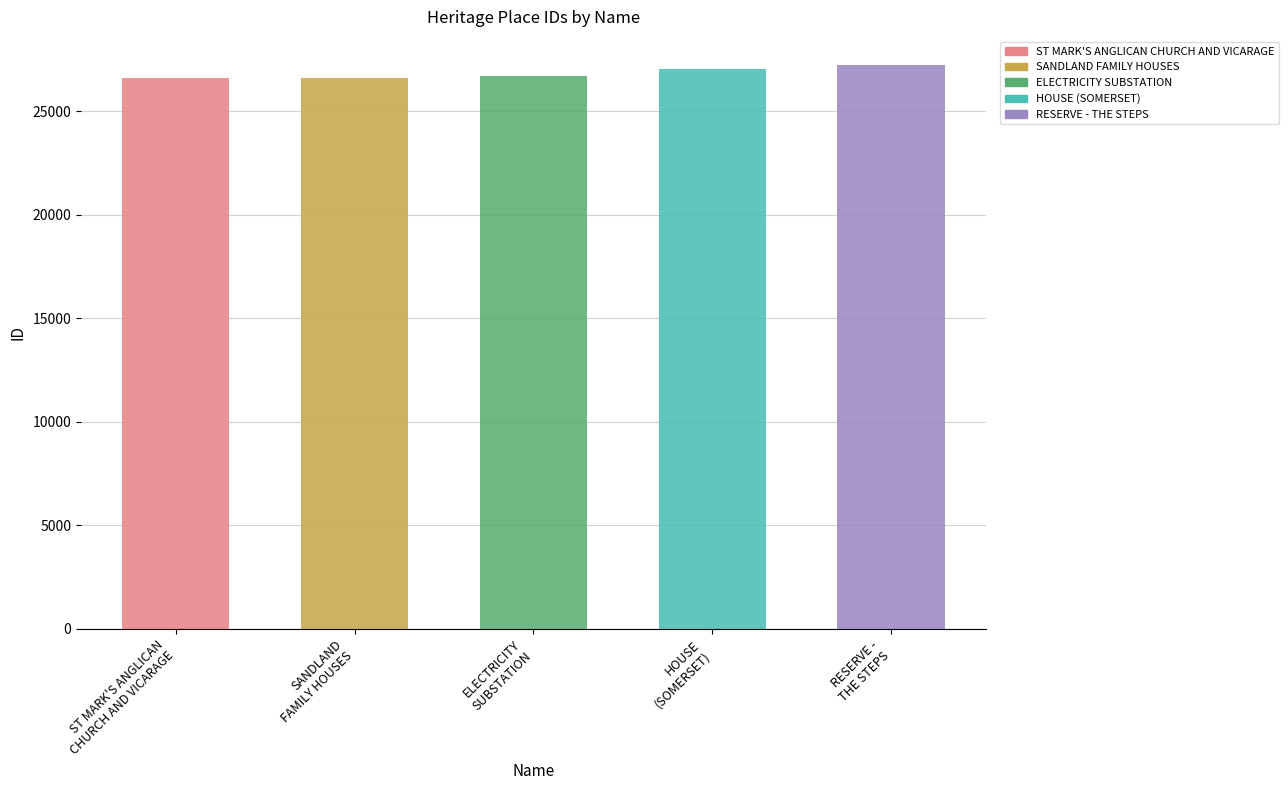

The value at HOUSE
(SOMERSET) is 45562. True or false?

False